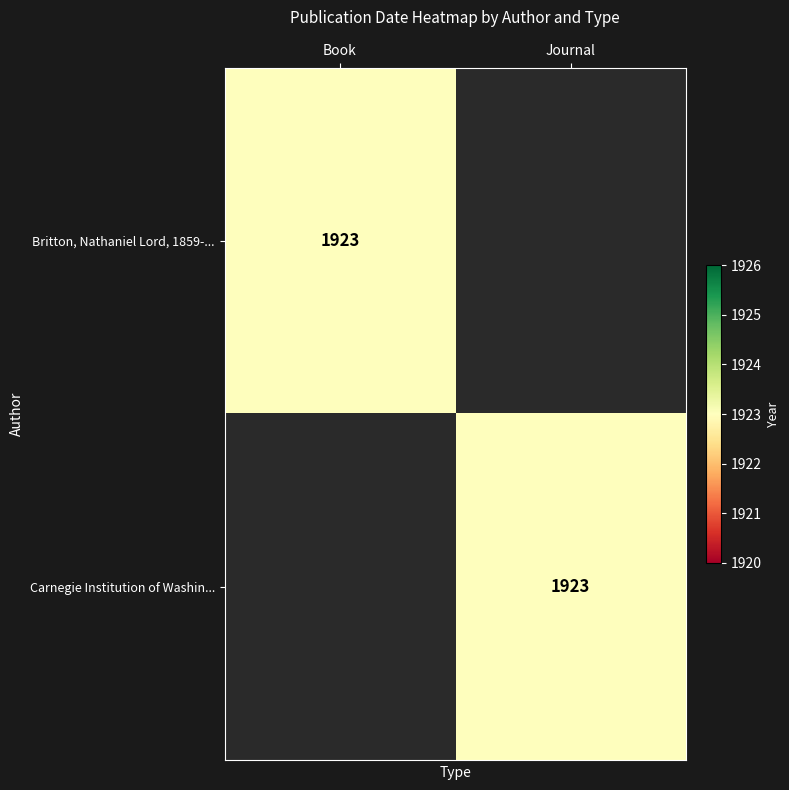

The value of Carnegie Institution of Washin... at Journal is 1923. True or false?

True